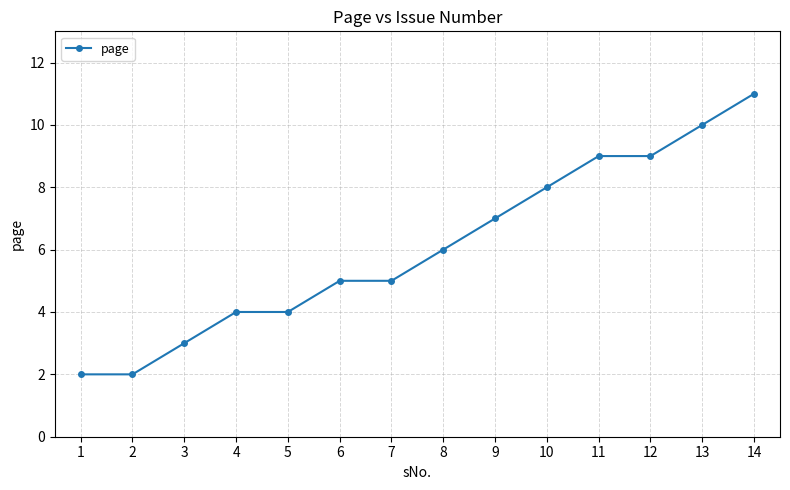

What is the value of the 6th point from the left?

5